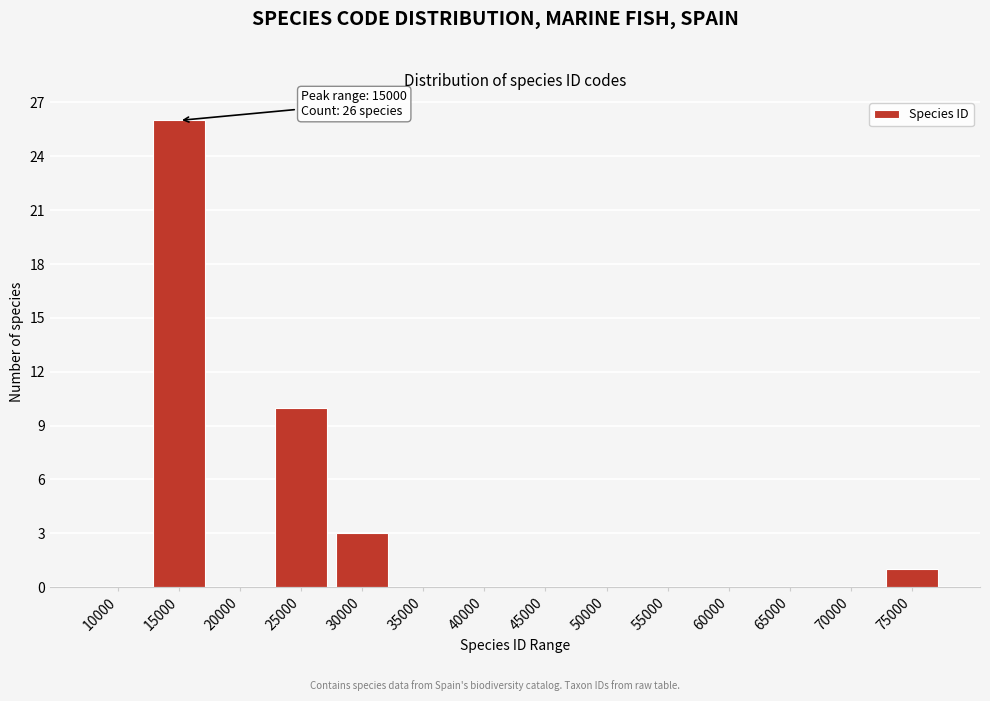

Reading left to right, list all the values displayed in this chart.

10000=0	15000=26	20000=0	25000=10	30000=3	35000=0	40000=0	45000=0	50000=0	55000=0	60000=0	65000=0	70000=0	75000=1